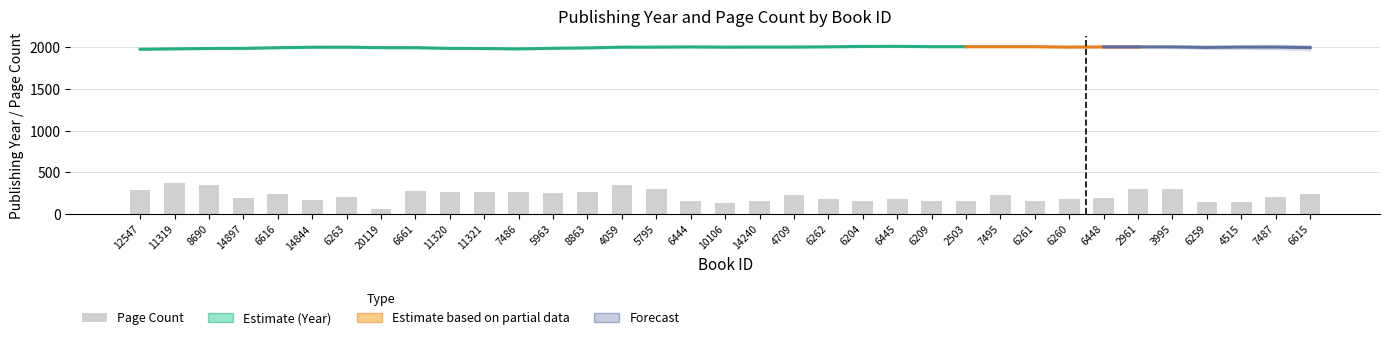

List the labels in order of value, smallest first.

20119, 10106, 6259, 4515, 6444, 14240, 6204, 6209, 2503, 6261, 14844, 6262, 6445, 6260, 14897, 6448, 6263, 7487, 4709, 7495, 6616, 6615, 5963, 11320, 11321, 7486, 8863, 6661, 12547, 5795, 2961, 3995, 8690, 4059, 11319